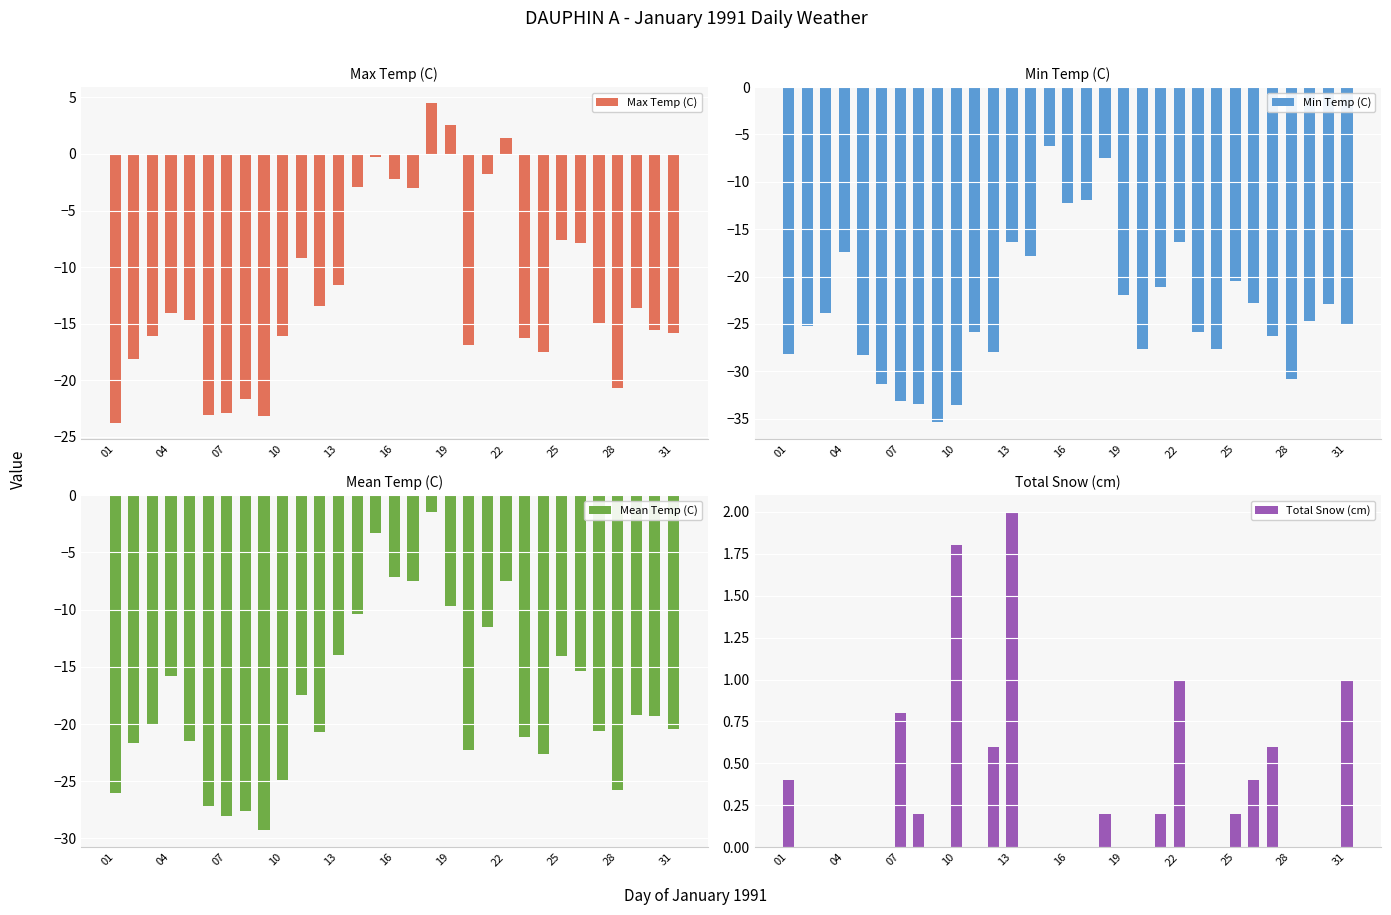

At which label does Mean Temp (C) first exceed -20?

04